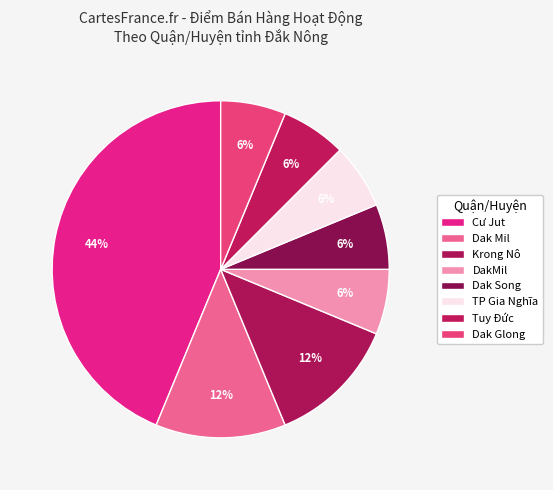

What percentage is the Dak Song slice, to the nearest percent?

6%